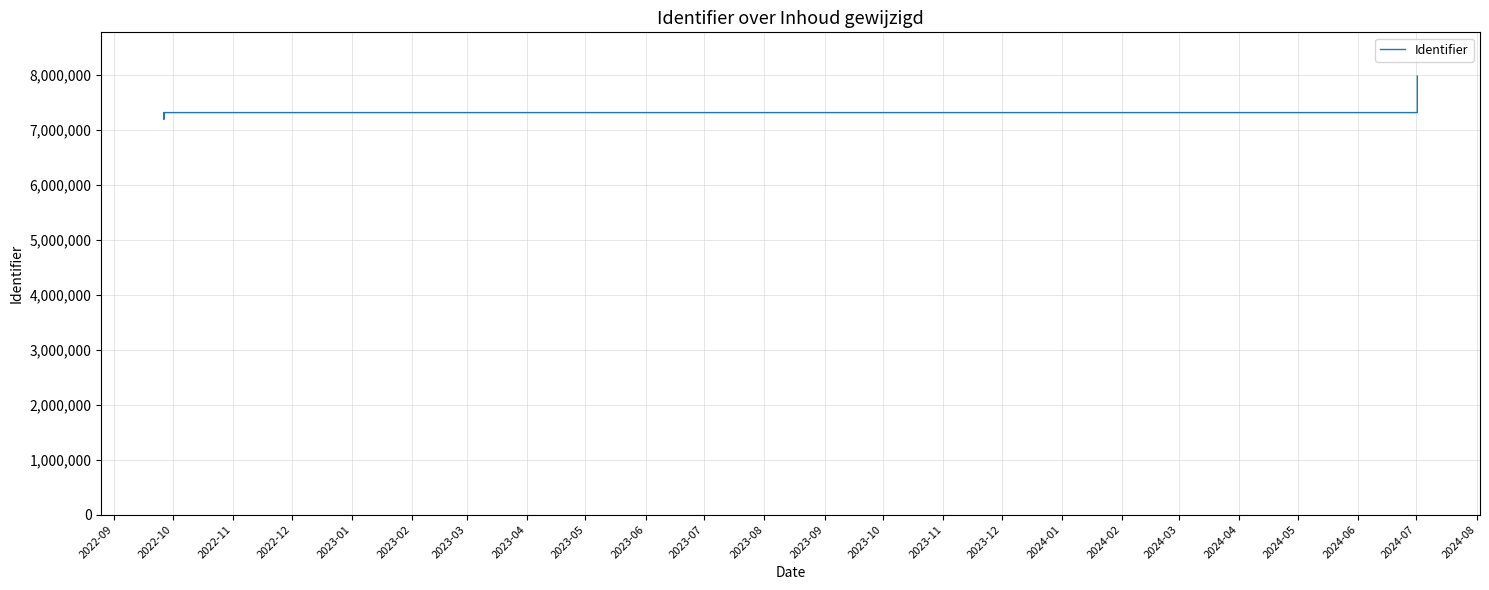

What is the greatest value displayed?

7973959